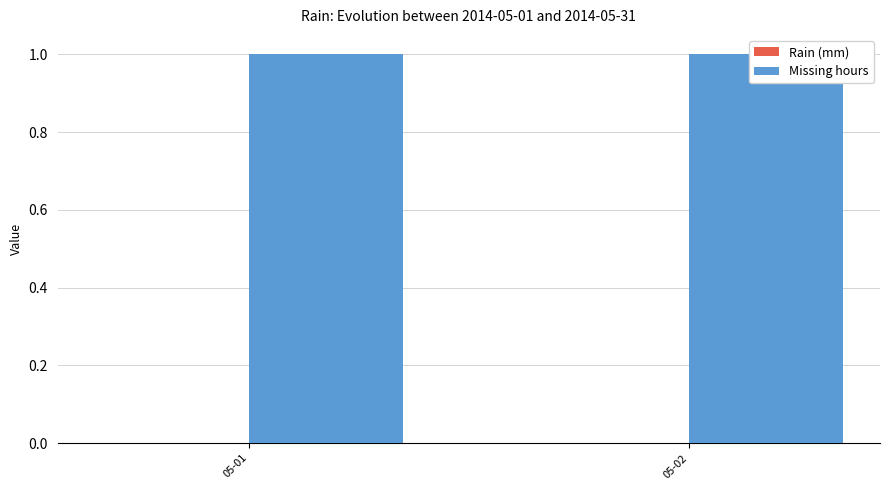

Reading left to right, transcribe all the data shown in this chart.

Rain (mm): 05-01=0	05-02=0
Missing hours: 05-01=1	05-02=1